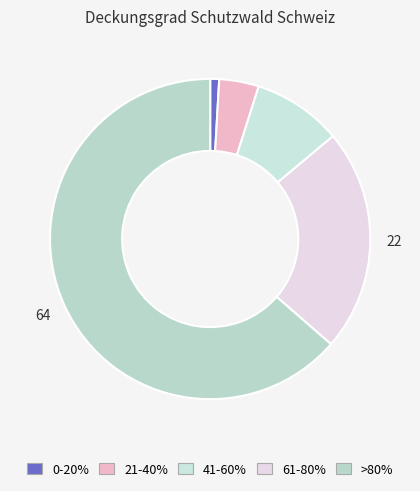

Combined, do 61-80% and 41-60% account for over 50%?

No